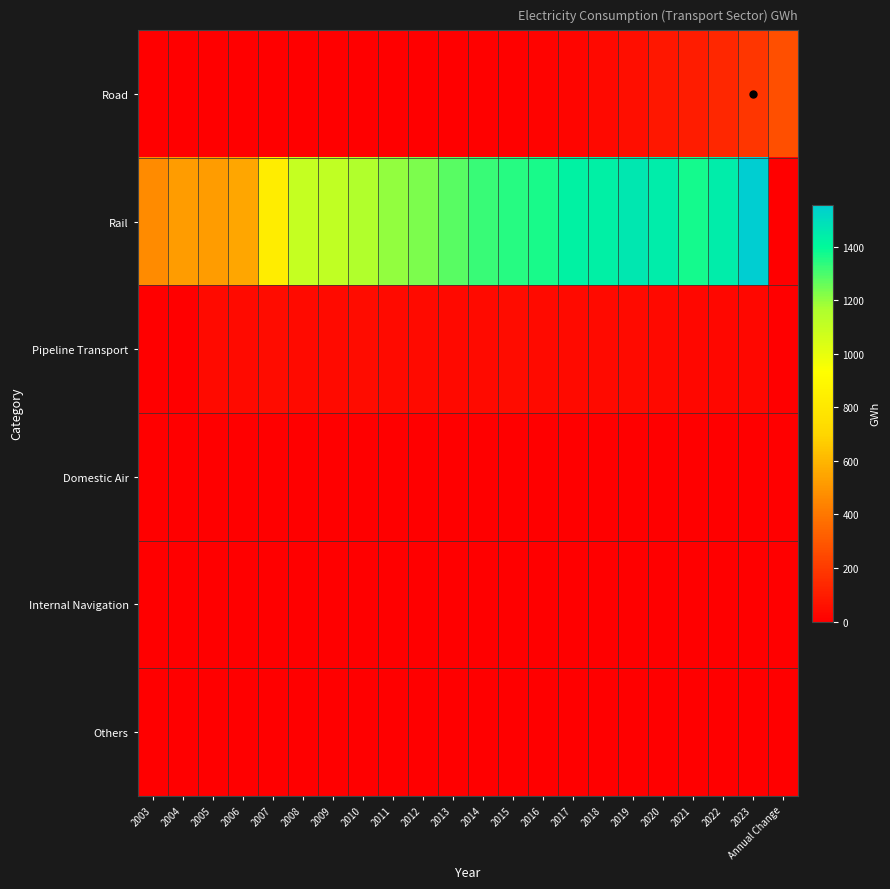

Reading left to right, what are all the values shown in this chart?

Road: 2003=0.0	2004=0.0	2005=0.0	2006=0.0	2007=0.0	2008=0.0	2009=0.0	2010=1.2	2011=1.6	2012=2.7	2013=5.4	2014=9.0	2015=11.9	2016=14.7	2017=21.9	2018=30.9	2019=49.2	2020=80.7	2021=102.3	2022=134.6	2023=187.3	Annual Change=272.1
Rail: 2003=464.6	2004=518.5	2005=522.8	2006=551.5	2007=830.7	2008=1100.6	2009=1106.9	2010=1150.4	2011=1203.1	2012=1228.6	2013=1278.9	2014=1321.4	2015=1347.6	2016=1363.4	2017=1426.0	2018=1431.6	2019=1462.0	2020=1447.4	2021=1370.2	2022=1444.8	2023=1556.9	Annual Change=0.0
Pipeline Transport: 2003=0.0	2004=0.0	2005=41.0	2006=41.6	2007=42.6	2008=40.0	2009=41.5	2010=43.7	2011=40.5	2012=40.7	2013=35.0	2014=40.0	2015=44.2	2016=38.8	2017=37.8	2018=37.6	2019=37.1	2020=30.9	2021=29.4	2022=25.9	2023=27.3	Annual Change=0.0
Domestic Air: 2003=0.0	2004=0.0	2005=0.0	2006=0.0	2007=0.0	2008=0.0	2009=0.0	2010=0.0	2011=0.0	2012=0.0	2013=0.0	2014=0.0	2015=0.0	2016=0.0	2017=0.0	2018=0.0	2019=0.0	2020=0.0	2021=0.0	2022=0.0	2023=0.0	Annual Change=0.0
Internal Navigation: 2003=0.0	2004=0.0	2005=0.0	2006=0.0	2007=0.0	2008=0.0	2009=0.0	2010=0.0	2011=0.0	2012=0.0	2013=0.0	2014=0.0	2015=0.0	2016=0.0	2017=0.0	2018=0.0	2019=0.0	2020=0.0	2021=0.0	2022=0.0	2023=0.0	Annual Change=0.0
Others: 2003=0.0	2004=0.0	2005=0.0	2006=0.0	2007=0.0	2008=0.0	2009=0.0	2010=0.0	2011=0.0	2012=0.0	2013=0.0	2014=0.0	2015=0.0	2016=0.0	2017=0.0	2018=0.0	2019=0.0	2020=0.0	2021=0.0	2022=0.0	2023=0.0	Annual Change=0.0